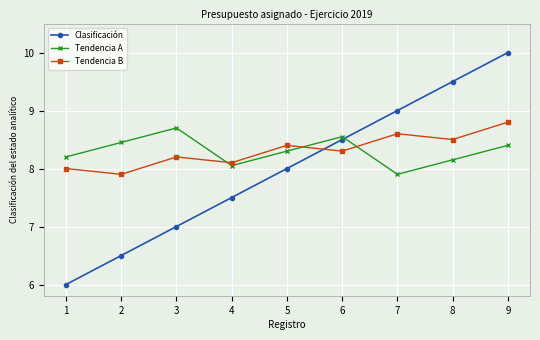

What is the value of the Tendencia B point at the 6th from the left?

8.3